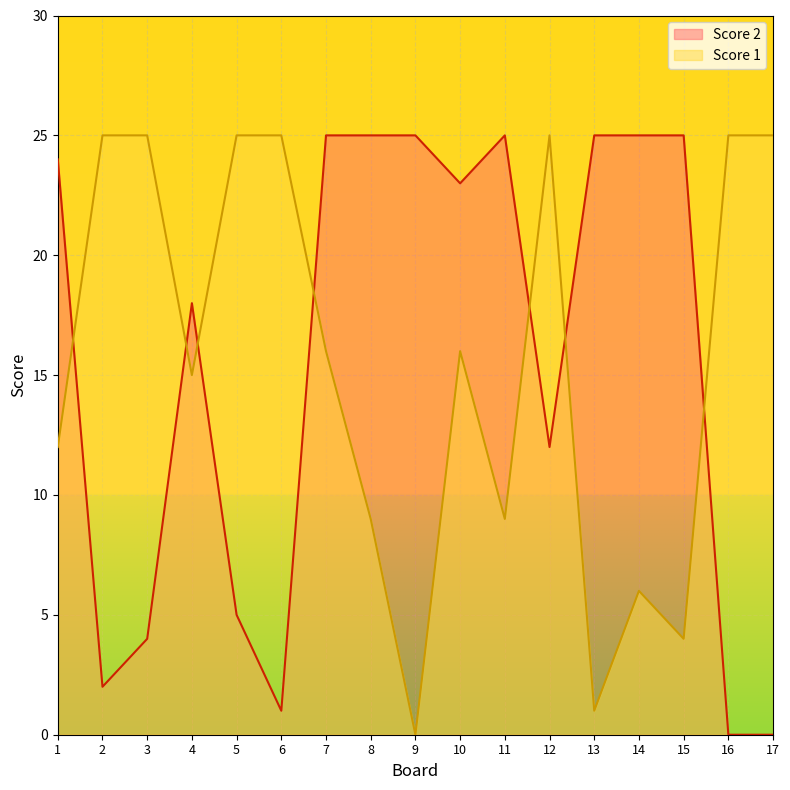

What is the sum of the Score 1 values at 9 and 5?

25